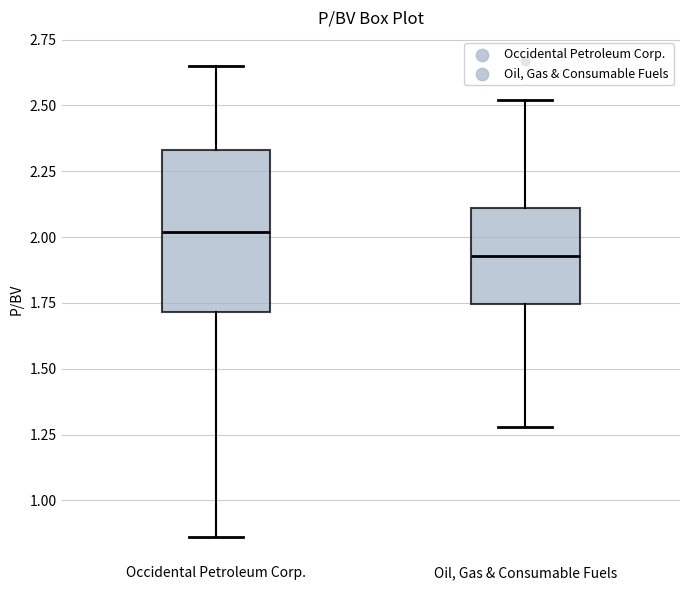

Reading left to right, transcribe this box plot: for each box, give where its median line is, the range the box spans, and where its two whiskers end, as read against the y-axis. The values are not printed on the chart, so give them approximately, as read against the axis.

Occidental Petroleum Corp.: median 2.00, box 1.70 to 2.35, whiskers 0.85 to 2.65
Oil, Gas & Consumable Fuels: median 1.95, box 1.75 to 2.10, whiskers 1.30 to 2.50